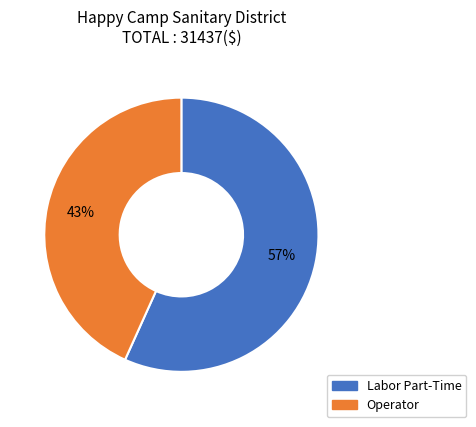

Which category accounts for the majority?

Labor Part-Time